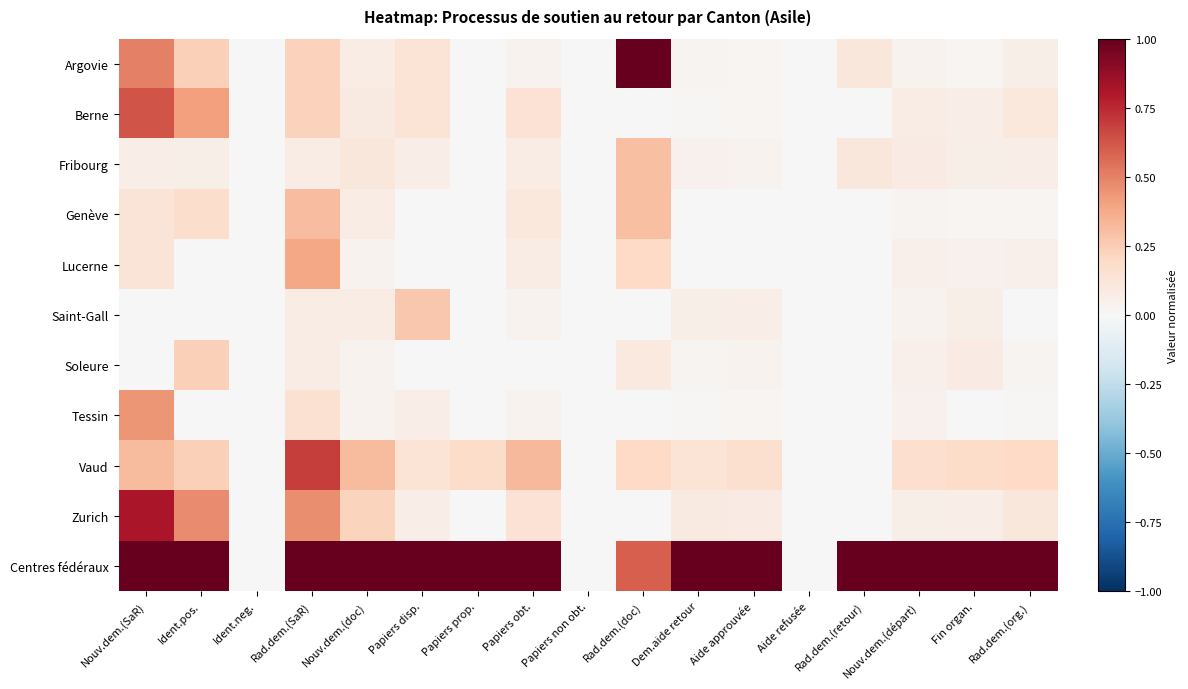

What is the spread (max minus min) of values at Rad.dem.(doc)?

1.0